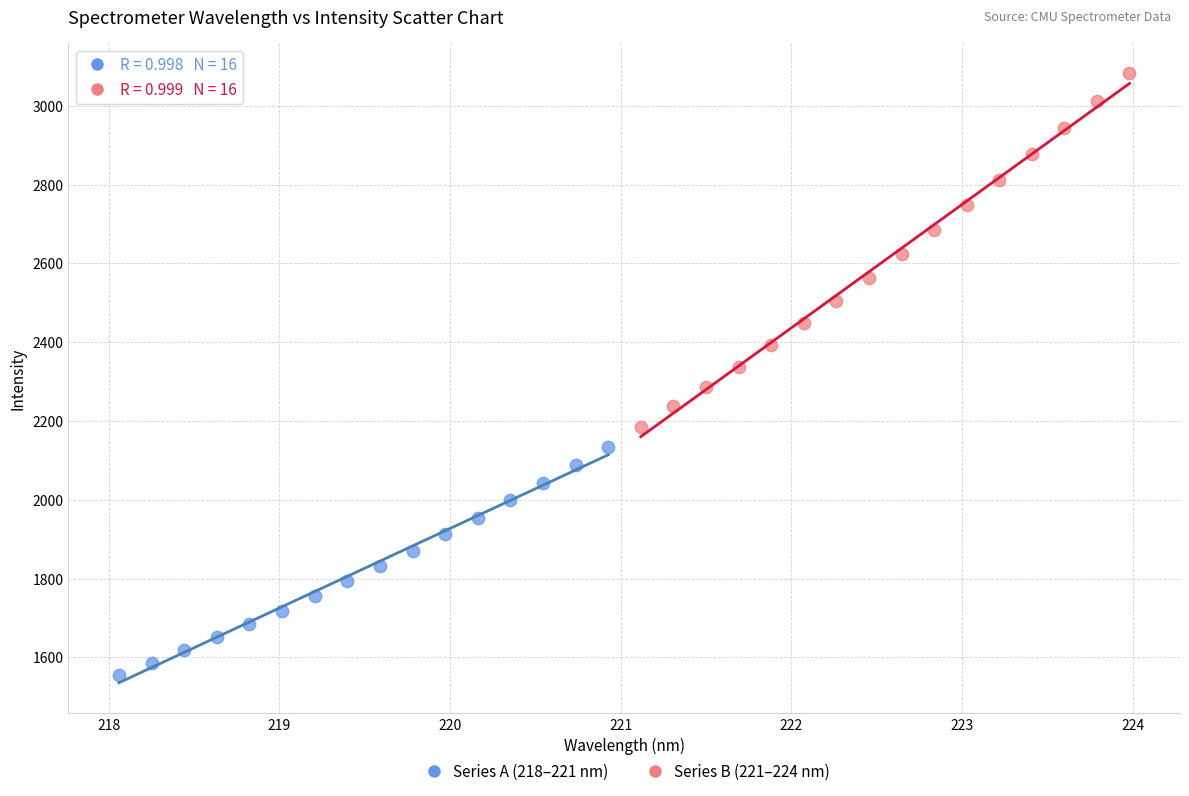

Which series reaches the maximum Y coordinate?

Series B (221–224 nm)